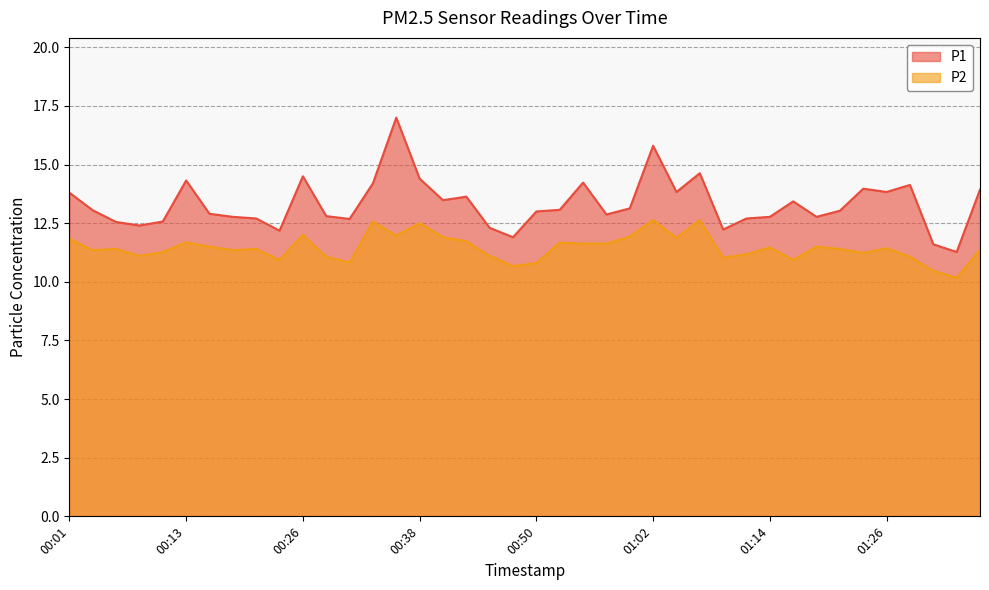

True or false: P2_line and P1_line cross at least once.

False